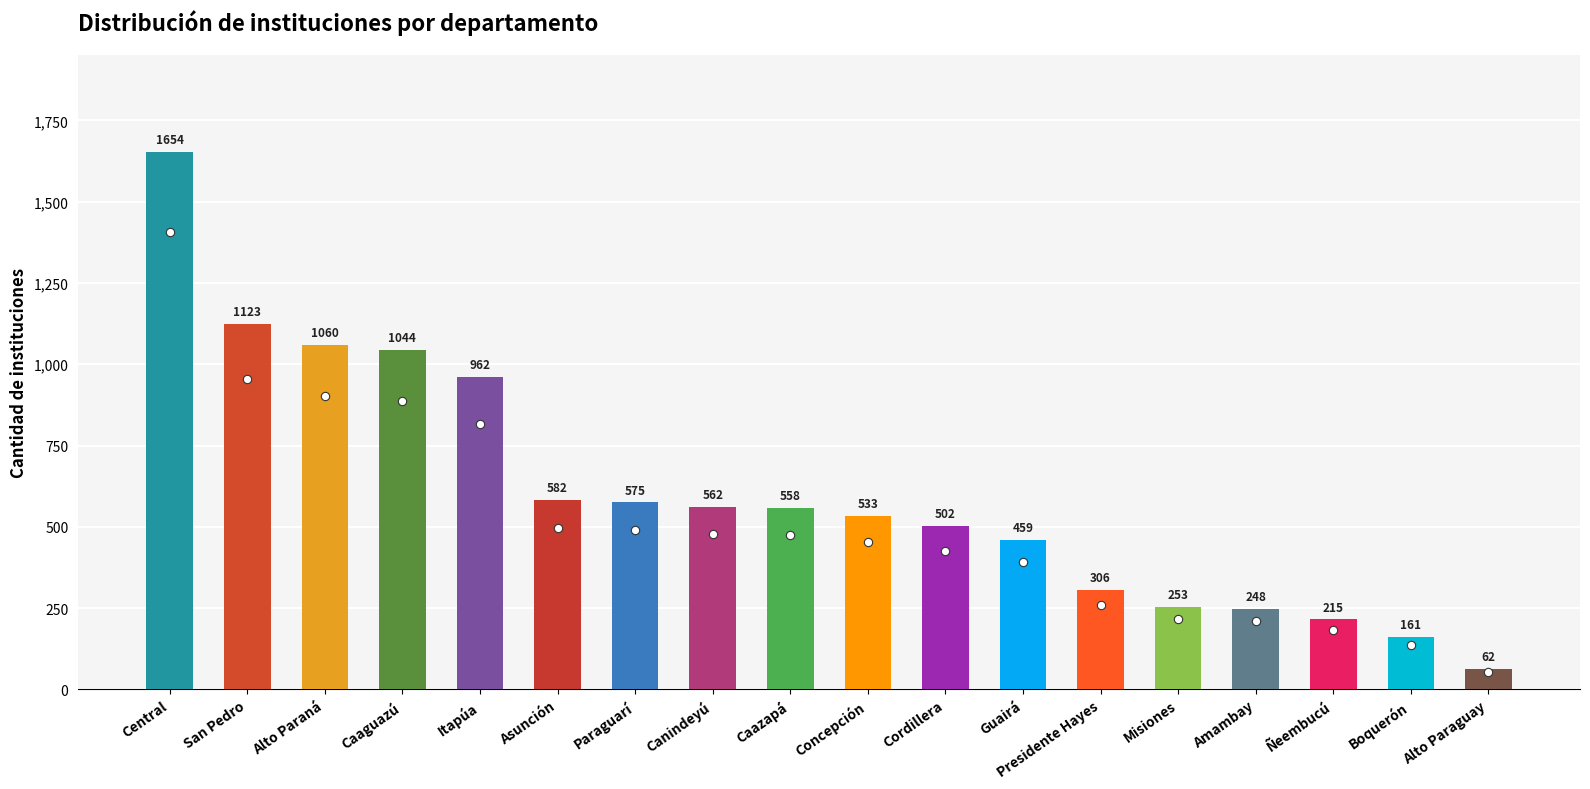

Is it true that the value at Central is 2563?

False